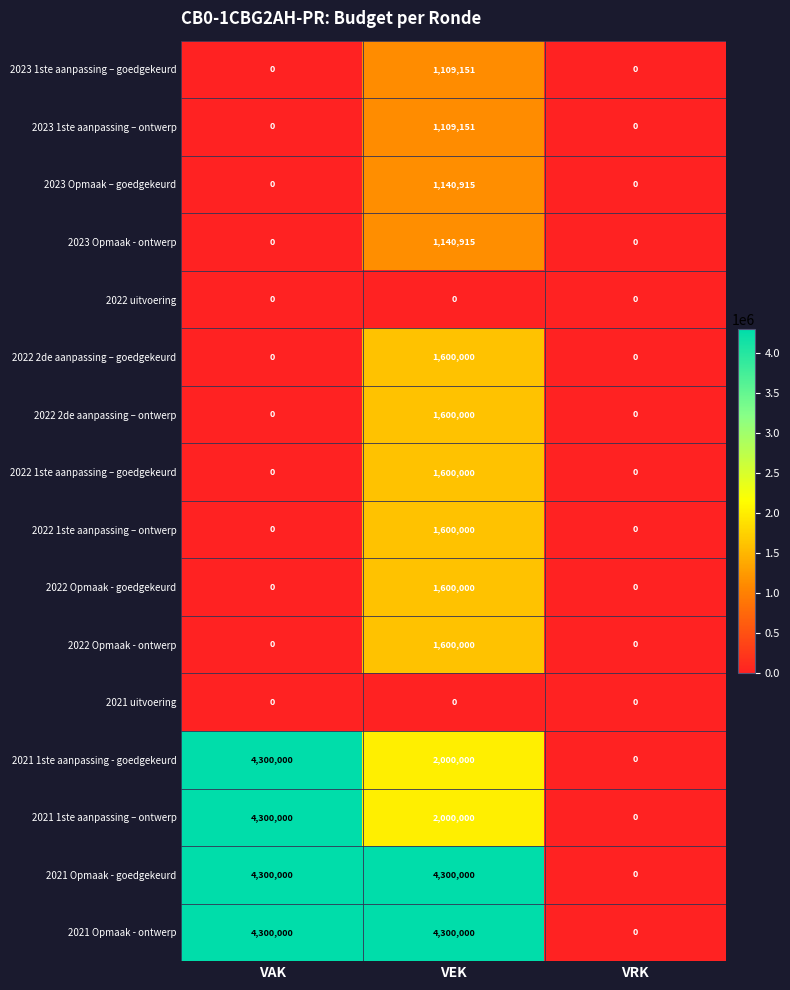

How many distinct data groups are displayed?

16